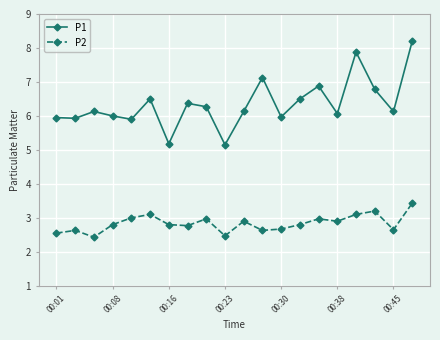

What is the lowest value of the P2 series?

2.4